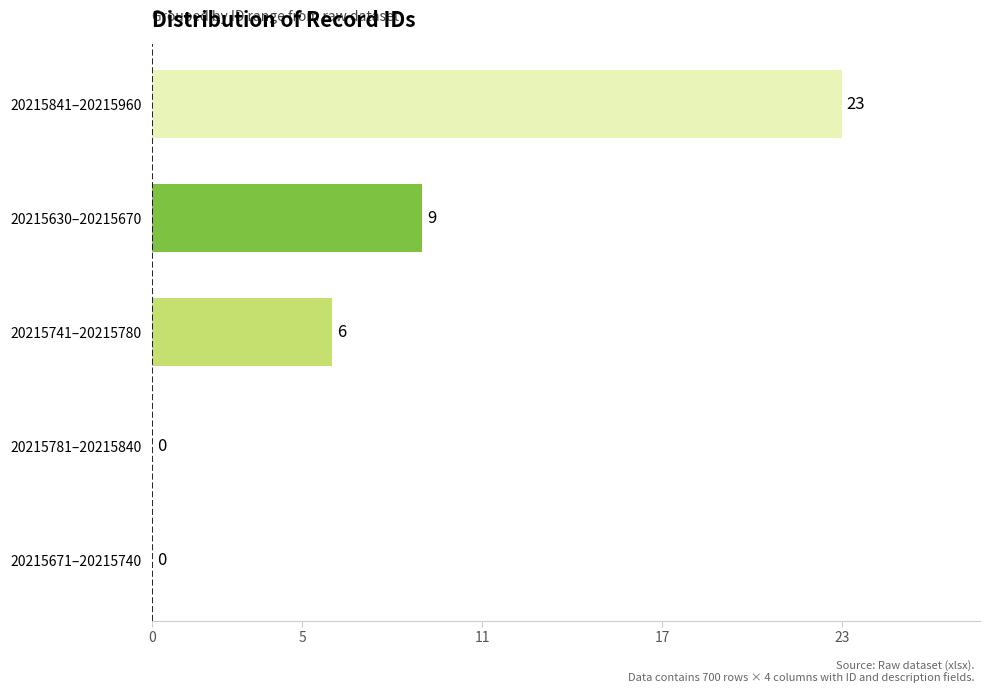

What is the maximum value shown in the chart?

23